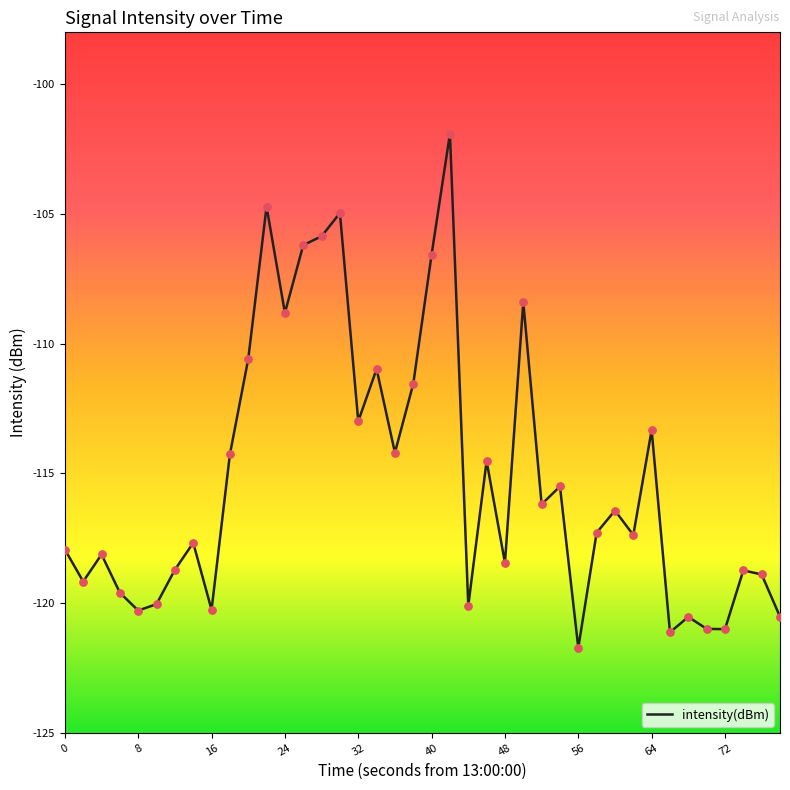

What is the maximum value shown in the chart?

-101.9